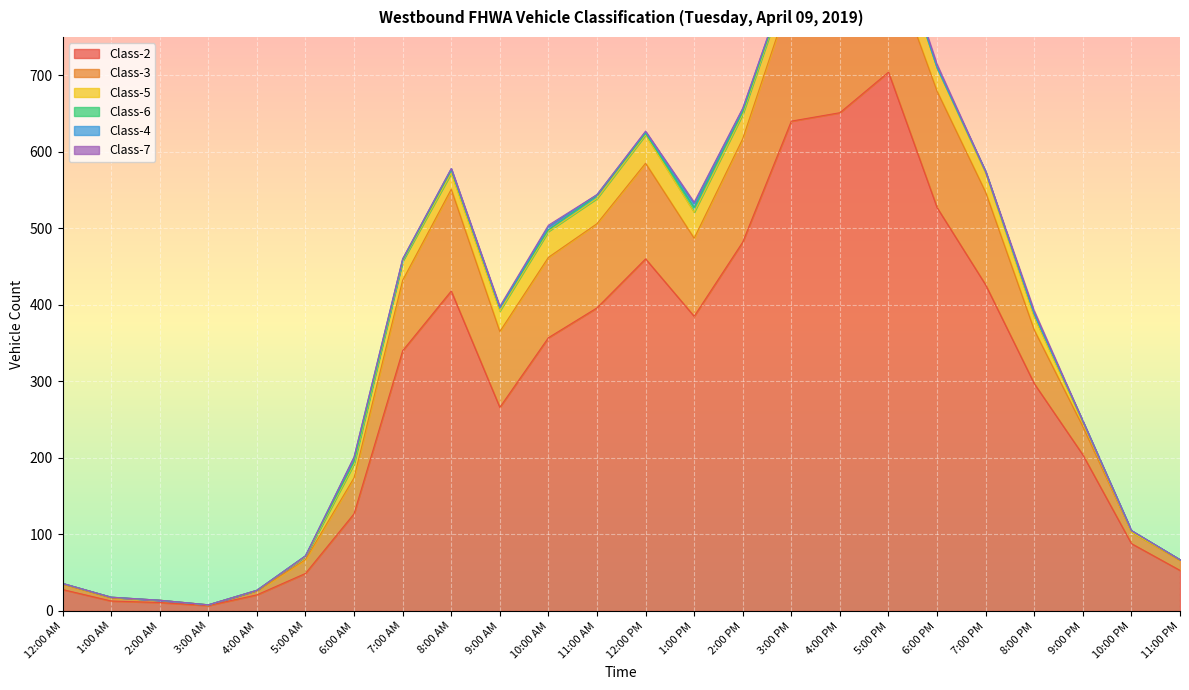

How many data points in Class-5 are above 22?

11